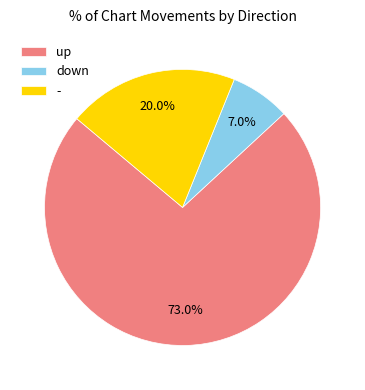

What percentage is NOT represented by -?

80.0%